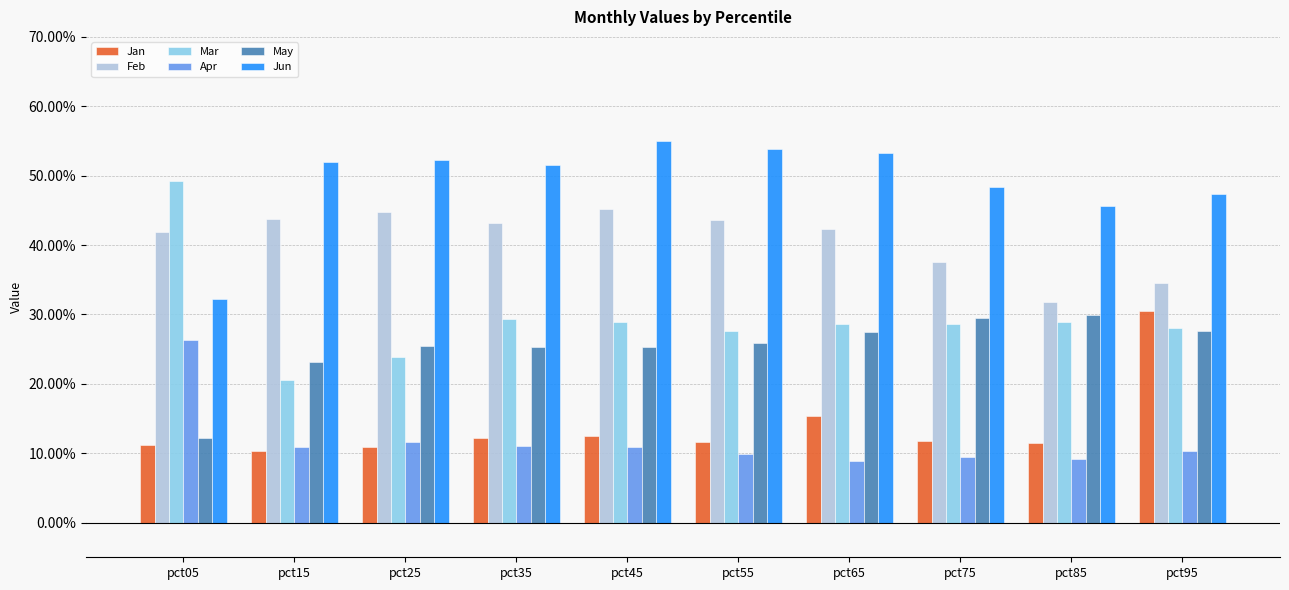

What is the difference between the second highest and minimum values in the Mar series?

0.1